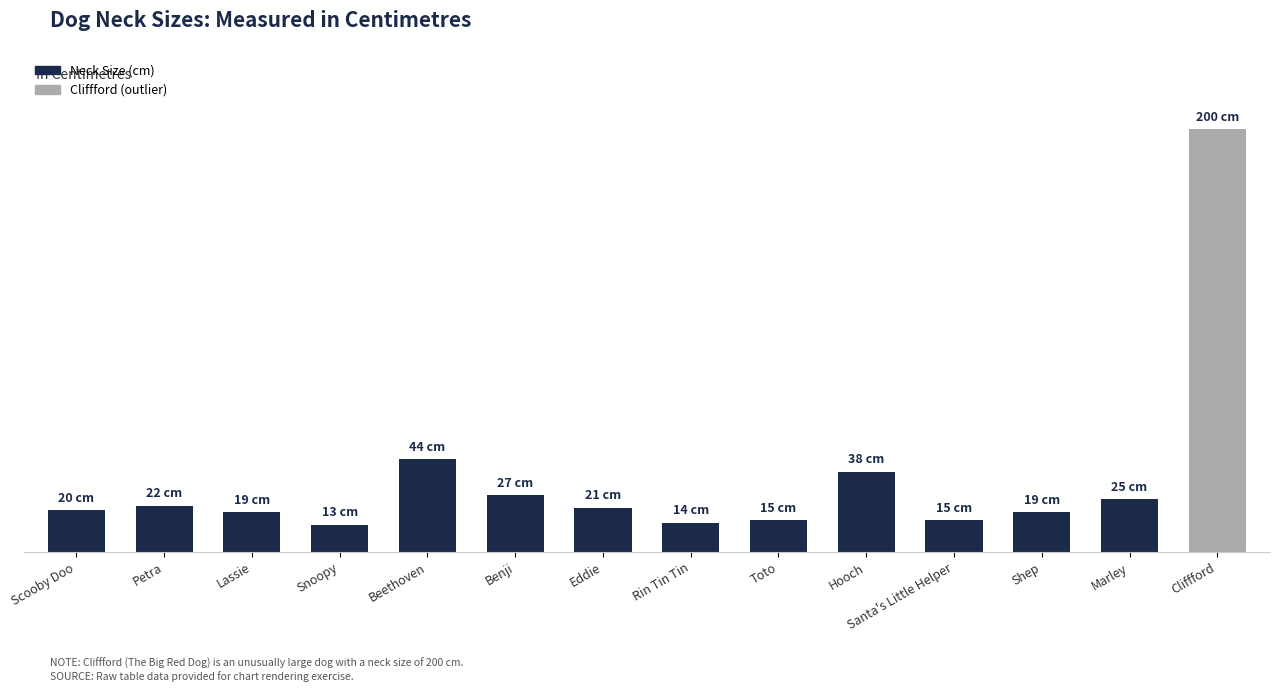

What is the label of the 7th bar from the left?

Eddie